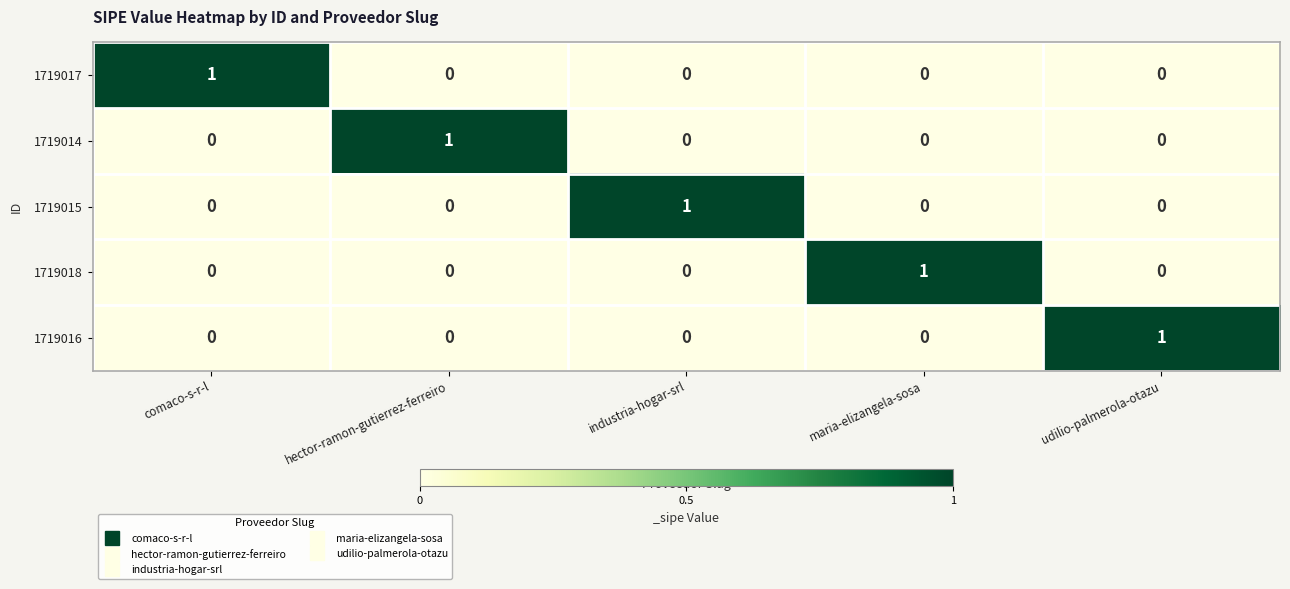

The value of 1719015 at comaco-s-r-l is 0. True or false?

True